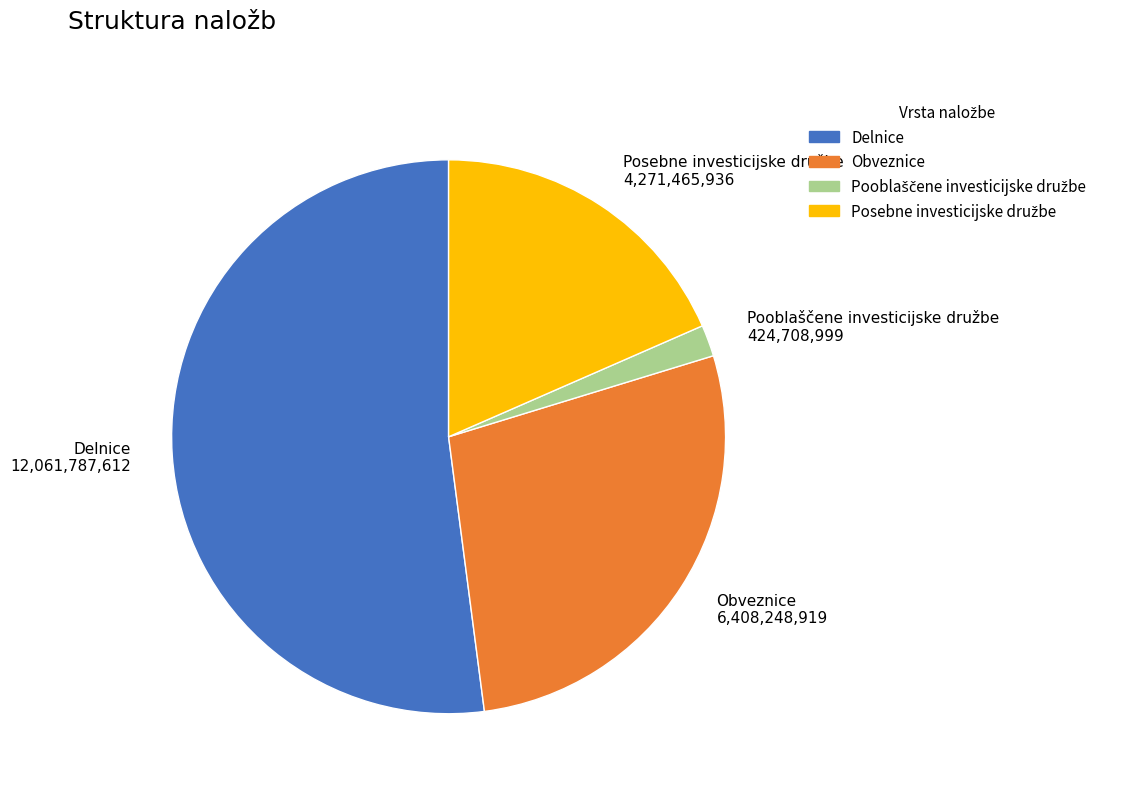

Do Delnice 12,061,787,612 and Obveznice 6,408,248,919 together represent more than half of the pie?

Yes